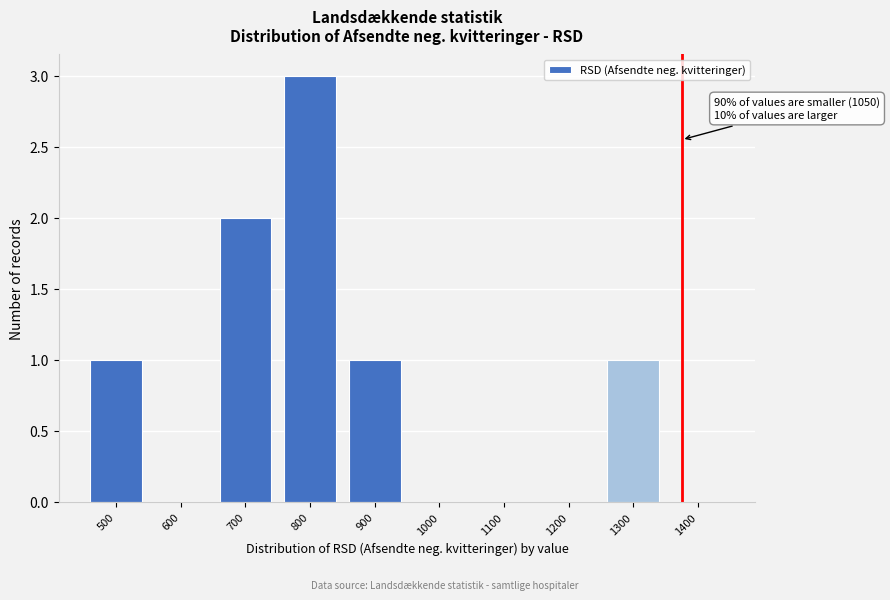

Reading left to right, list all the values displayed in this chart.

500=1	600=0	700=2	800=3	900=1	1000=0	1100=0	1200=0	1300=1	1400=0